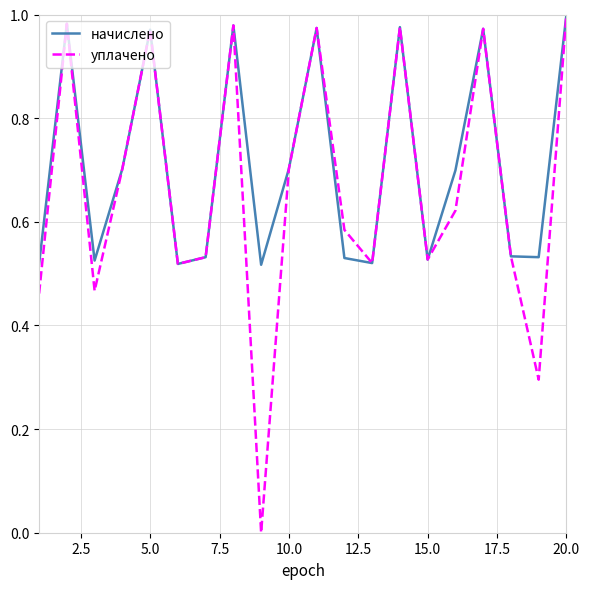

Which series has the largest range (max minus min)?

уплачено